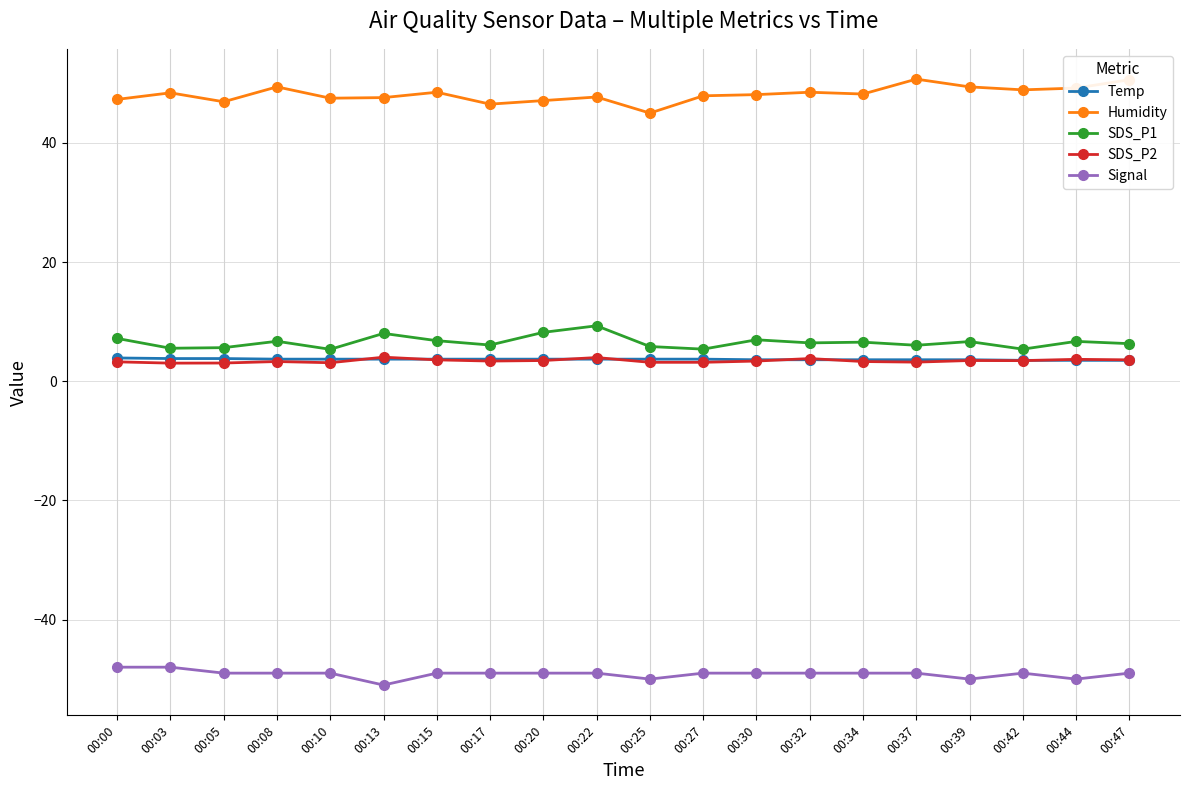

What is the value of the Signal point at the 3rd from the left?

-49.0